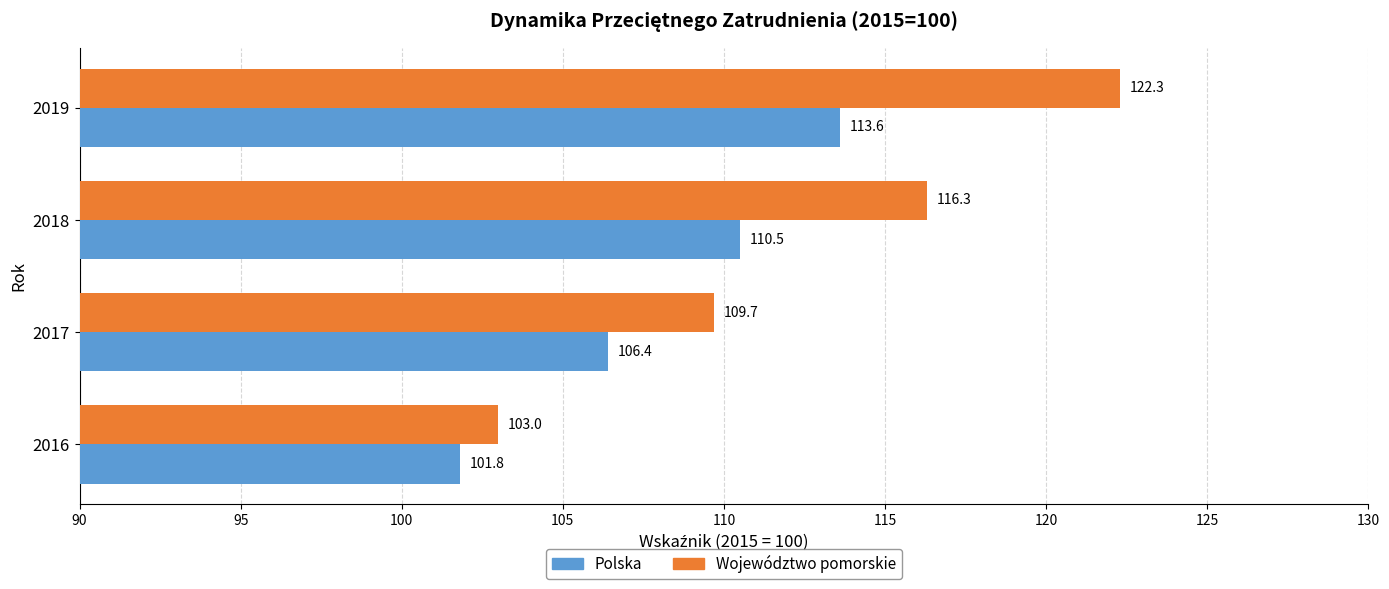

List the series in order of their peak value, lowest first.

Polska, Województwo pomorskie